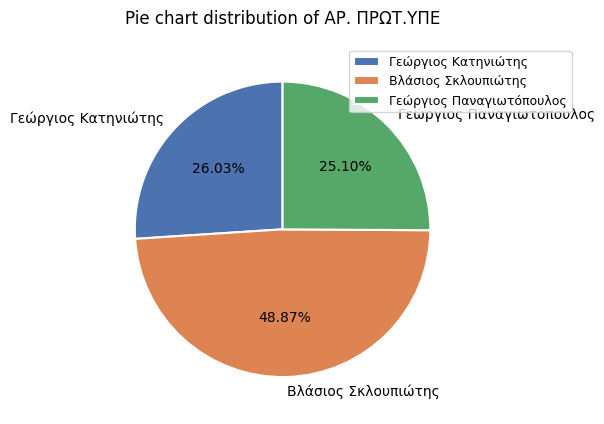

How many slices are in this pie chart?

3